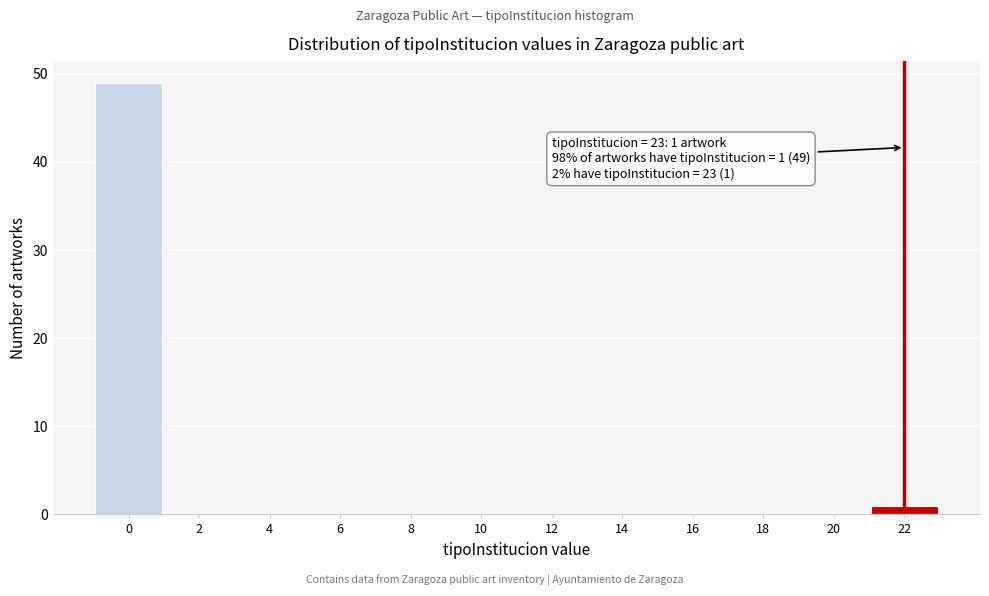

Reading left to right, transcribe all the data shown in this chart.

0=49	2=0	4=0	6=0	8=0	10=0	12=0	14=0	16=0	18=0	20=0	22=1